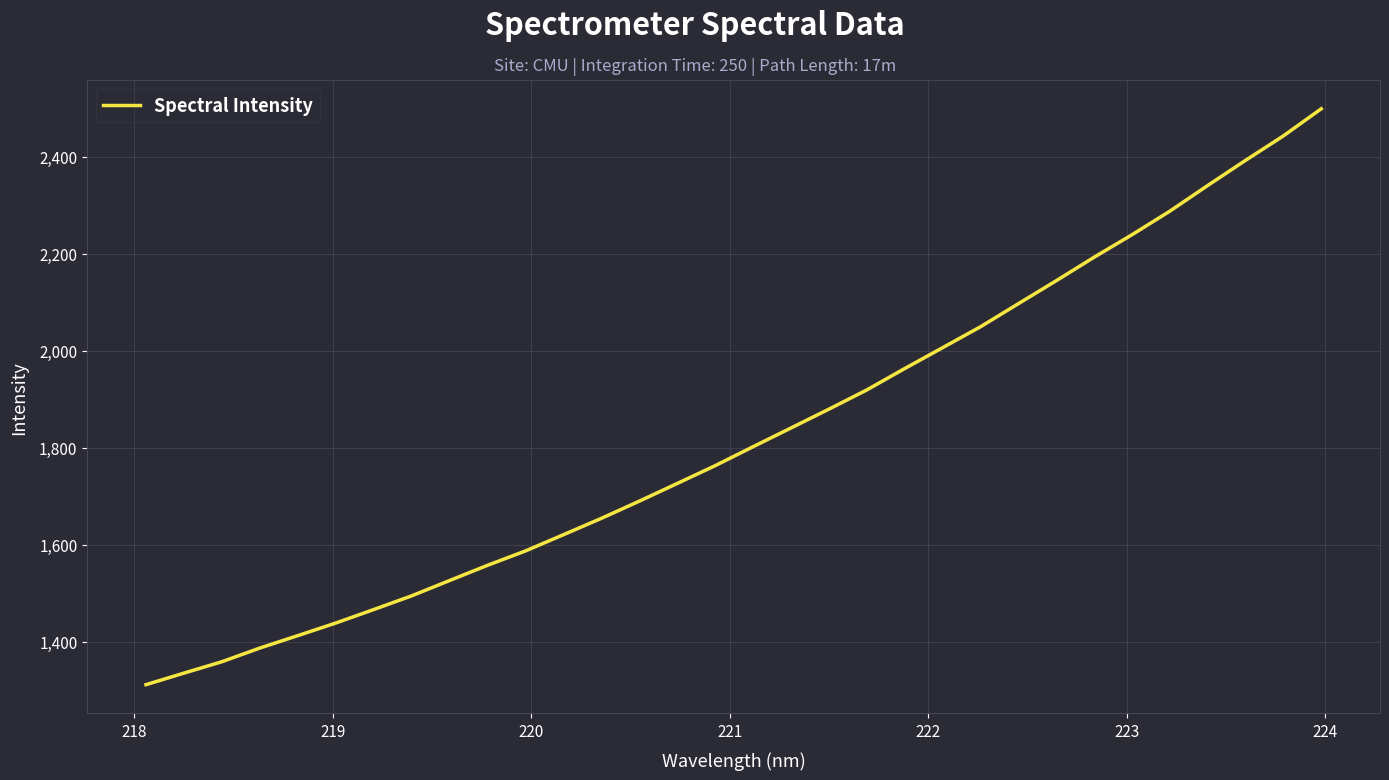

What is the minimum value shown in the chart?

1311.6